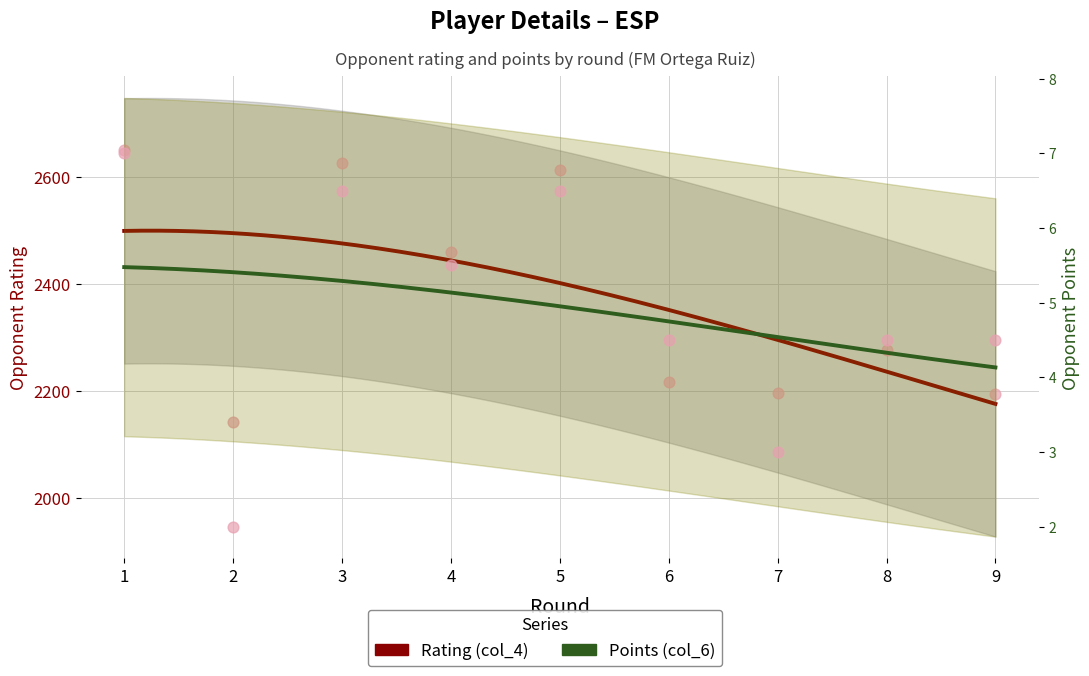

At how many categories does at least one series exceed 397?

9